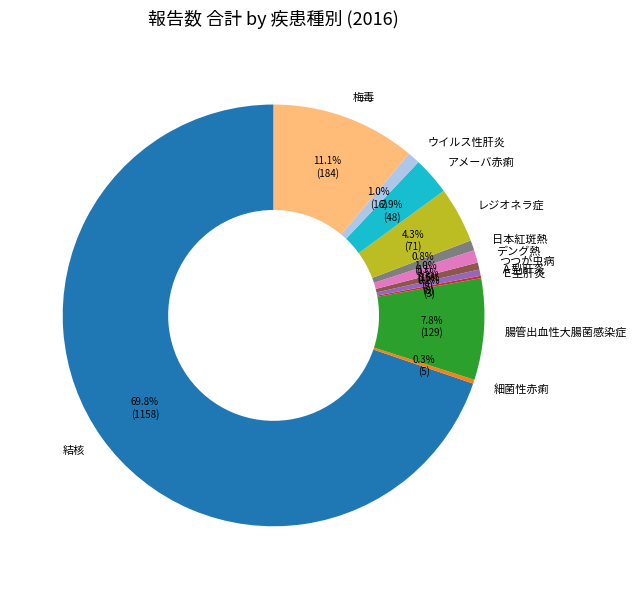

Which category has the biggest portion of the pie?

結核